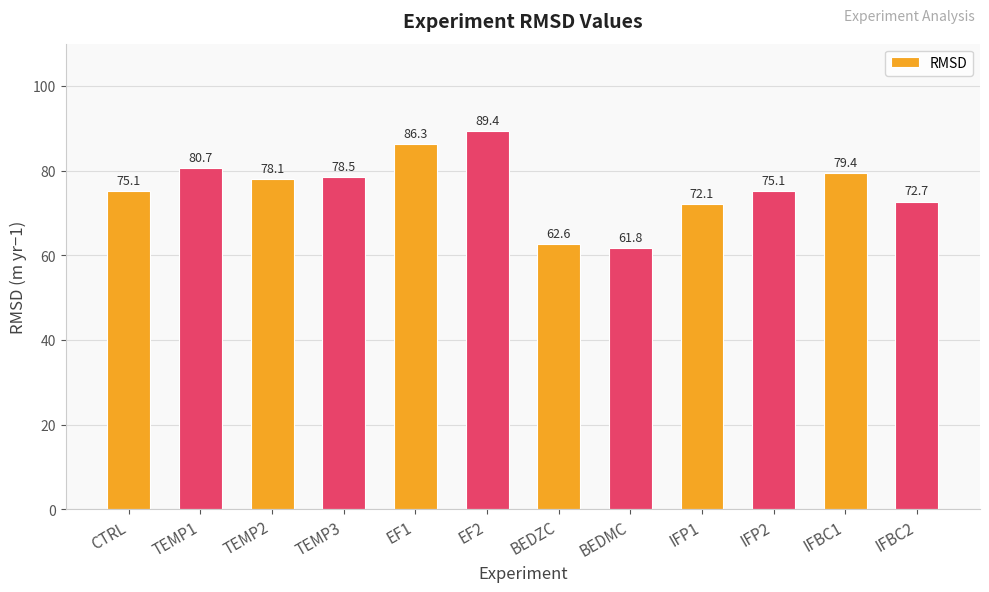

What is the value of the 2nd bar from the left?

80.7